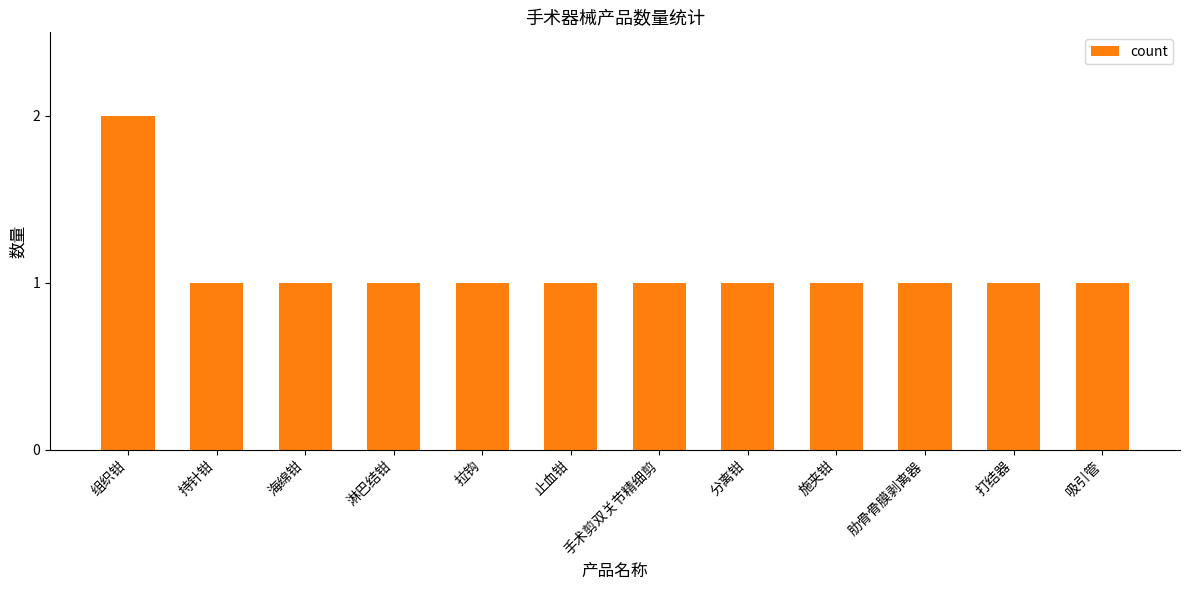

Which category has the highest value across all series?

组织钳